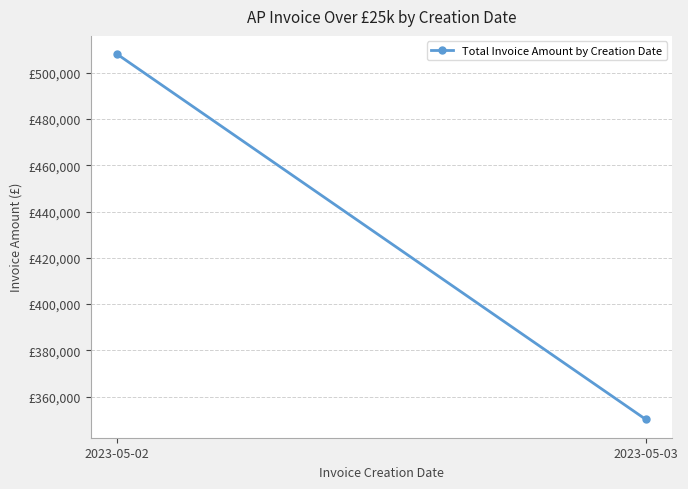

Read the value at 2023-05-02.

507997.0